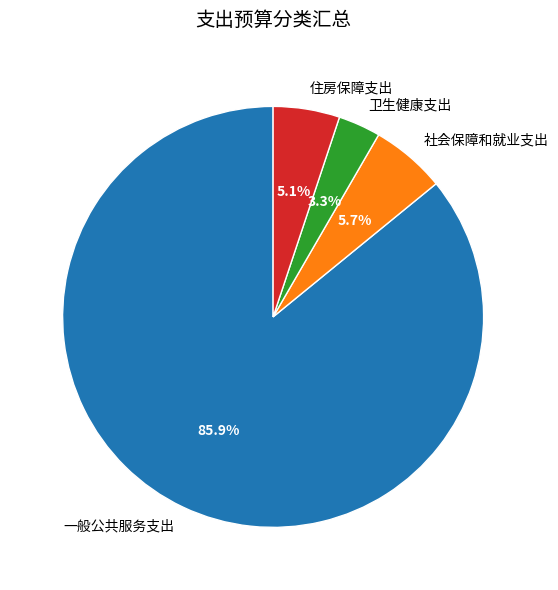

What is the largest slice in the pie chart?

一般公共服务支出